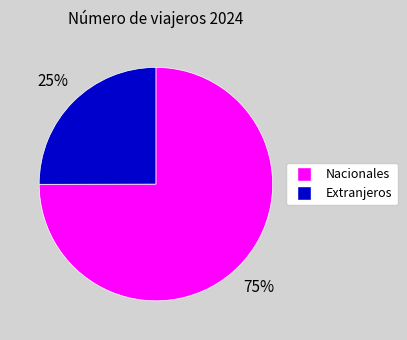

The Nacionales slice represents 82% of the pie. True or false?

False